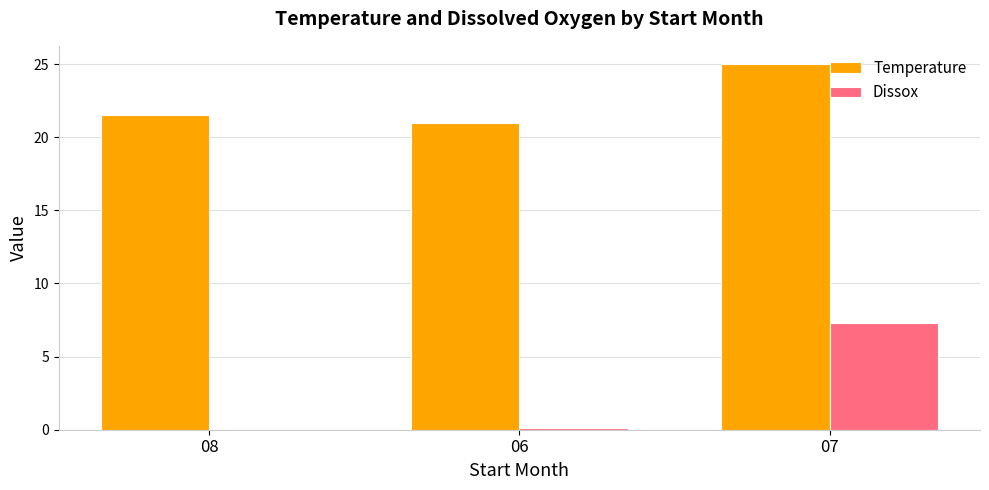

Count the Temperature values in the range 21 to 25.

3